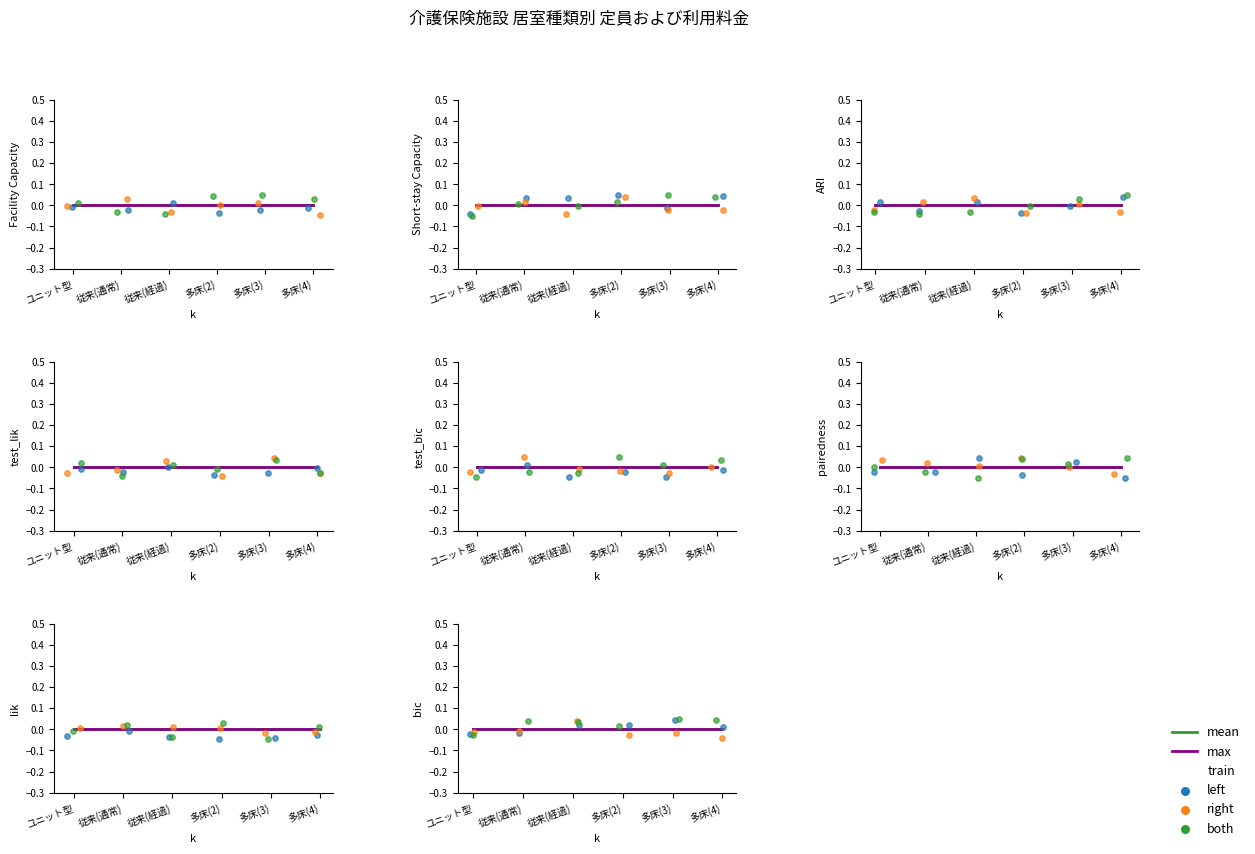

What are all the series names shown in the legend?

mean, max, left, right, both